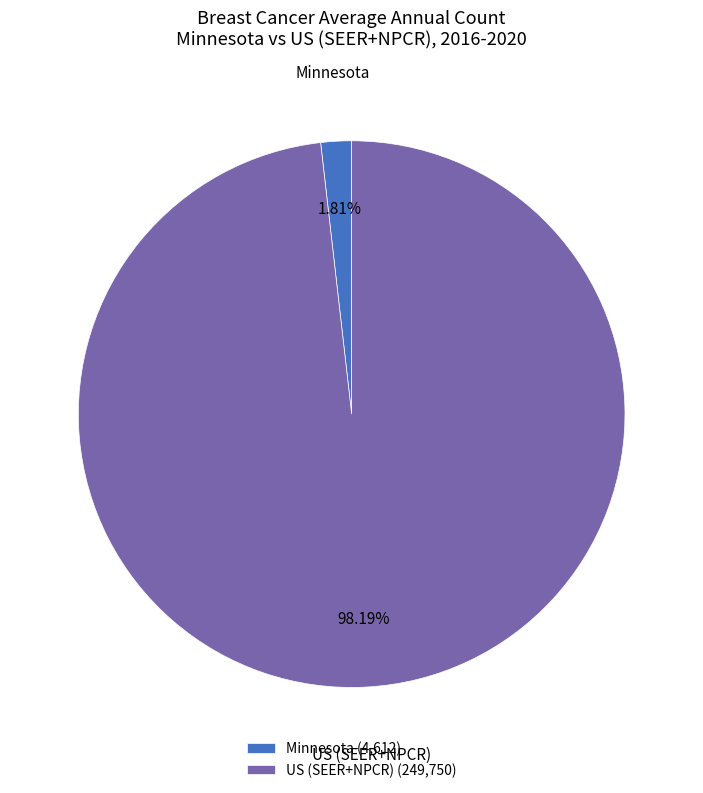

Rank the categories by value from highest to lowest.

US (SEER+NPCR), Minnesota